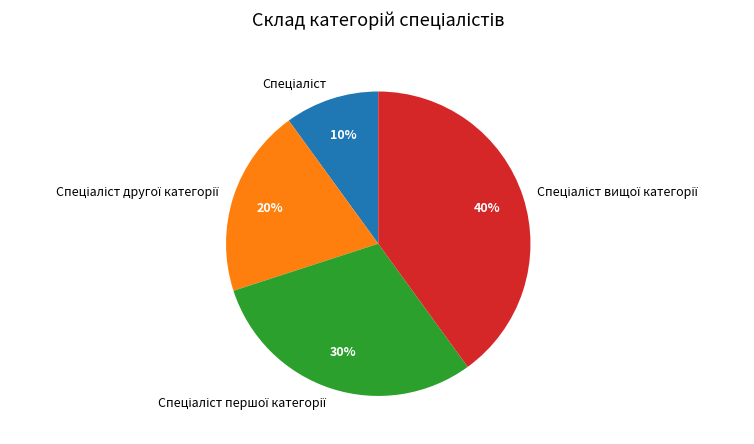

To the nearest percent, what is the difference between the largest and smallest slice percentages?

30%